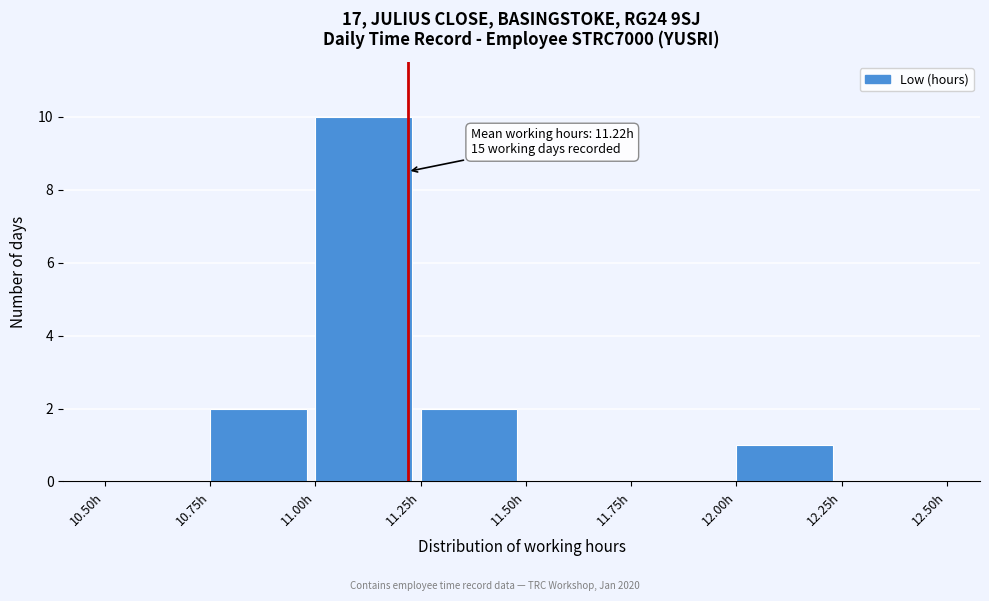

Over which range of the x-axis is the bar tallest?

11.00 to 11.25